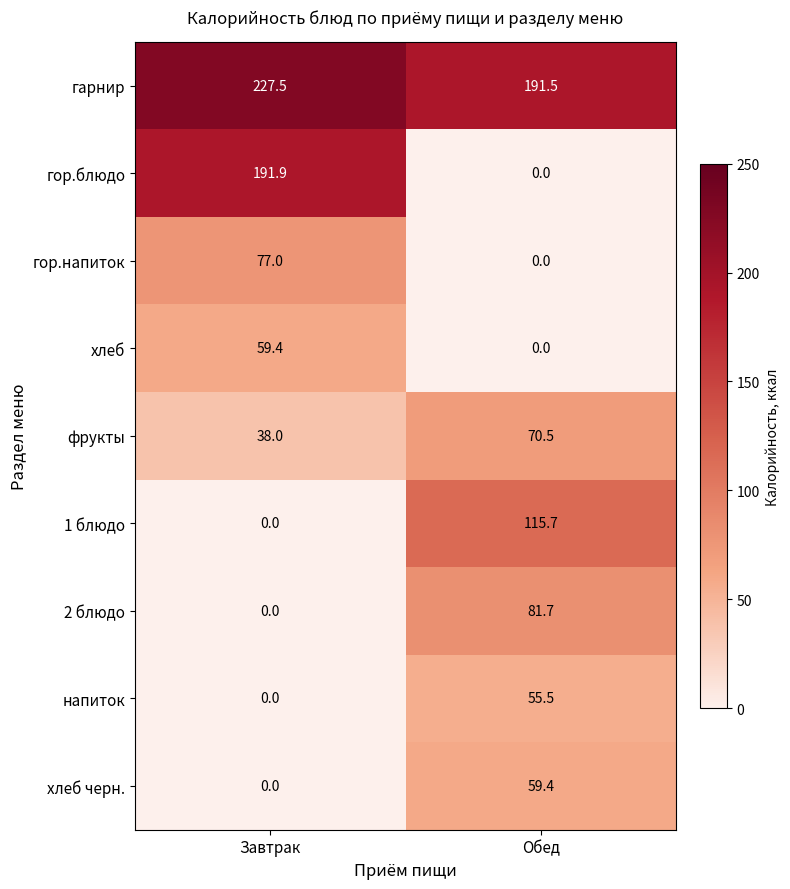

At how many categories does at least one series exceed 106?

2